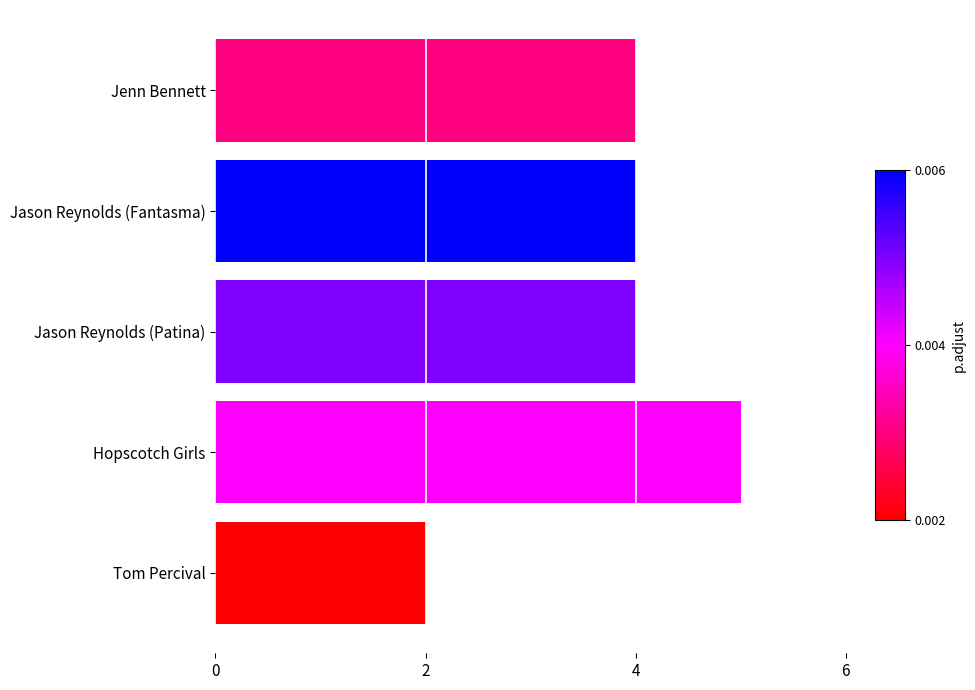

Count the values in the range 4 to 5.

4